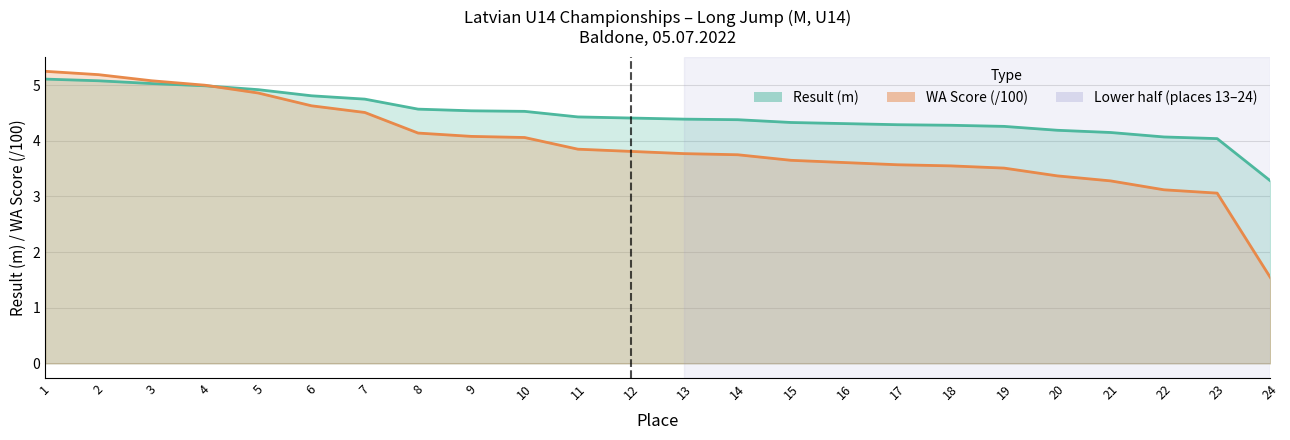

Between 1 and 5, which is larger?

1